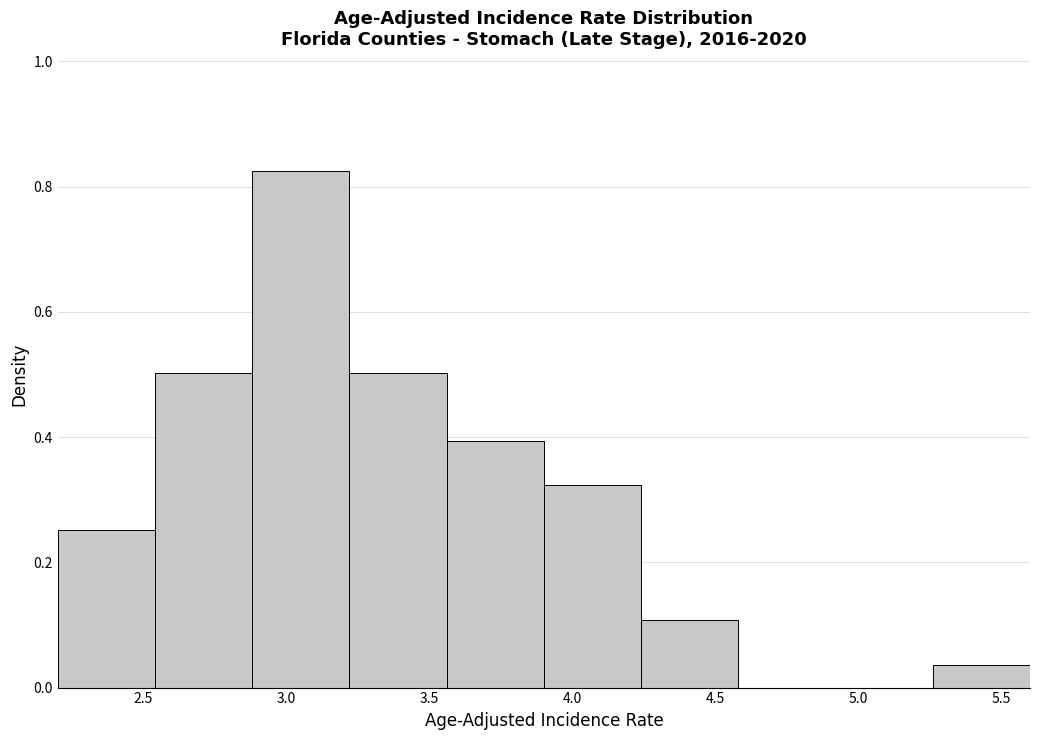

Reading left to right, transcribe this chart: for each bar, give the range it covers on the x-axis and its height. Neither the bar edges nor the heights are printed on the chart, so give them approximately, as read against the axes.

2.20 to 2.54: 0.26
2.54 to 2.88: 0.50
2.88 to 3.22: 0.82
3.22 to 3.56: 0.50
3.56 to 3.90: 0.40
3.90 to 4.24: 0.32
4.24 to 4.58: 0.10
4.58 to 4.92: 0
4.92 to 5.26: 0
5.26 to 5.60: 0.04